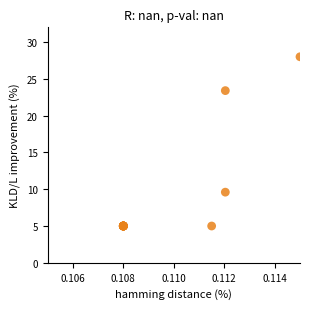

What Y value in the scatter plot is closest to 16?

9.6